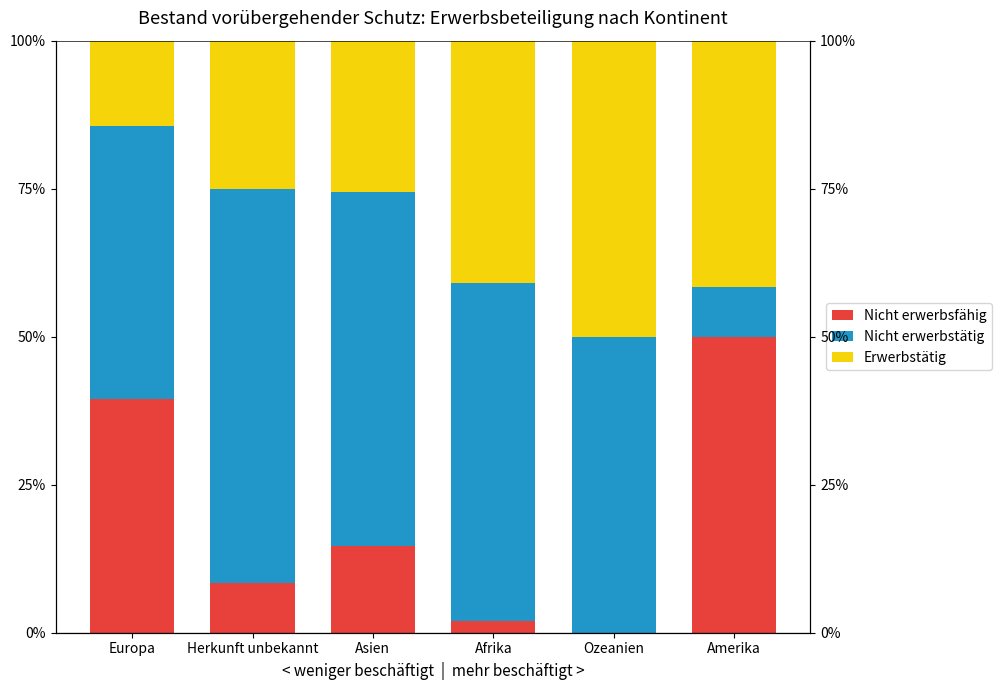

List the labels in order of Erwerbstätig value, largest first.

Ozeanien, Amerika, Afrika, Asien, Herkunft unbekannt, Europa